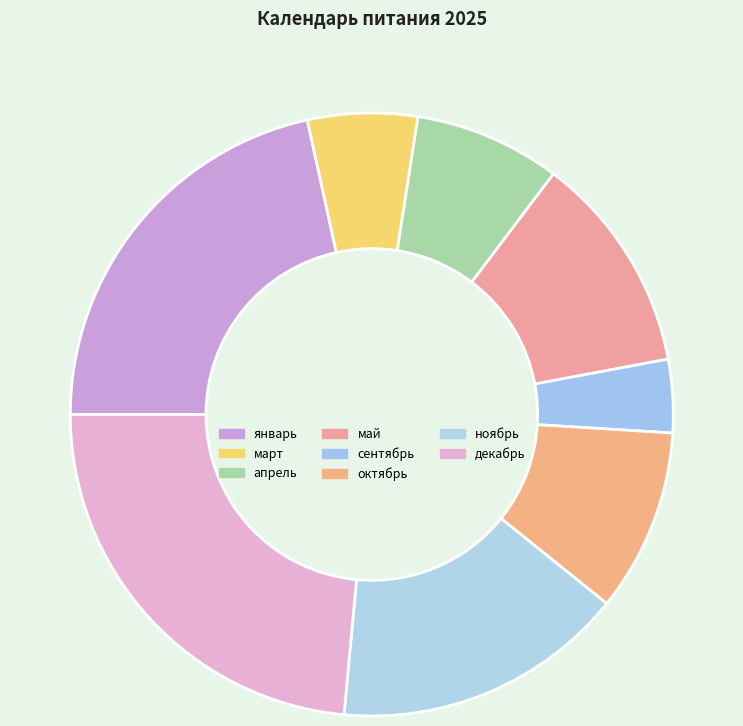

Count the number of slices in the pie.

8